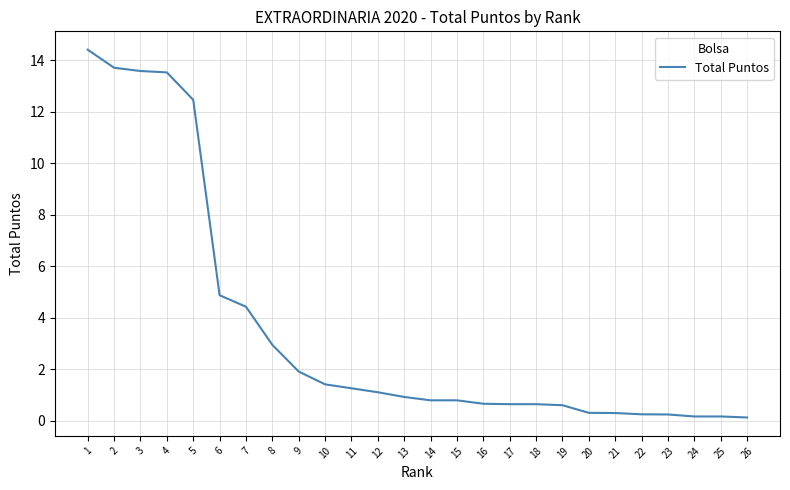

The value at 2 is 13.7. True or false?

True